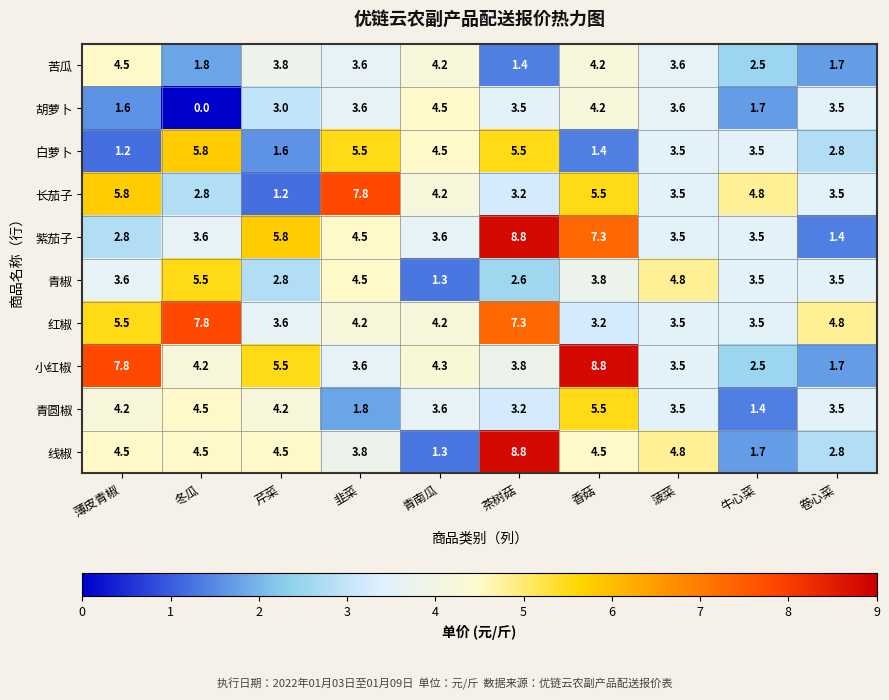

At which label does 线椒 first exceed 4?

薄皮青椒